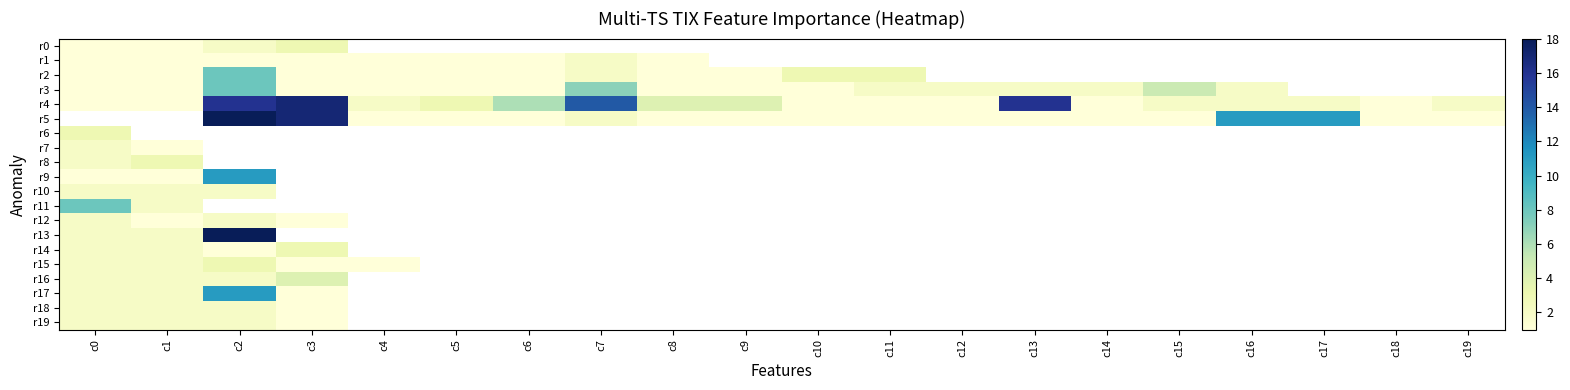

Which has a higher value, c10 or c3?

c3